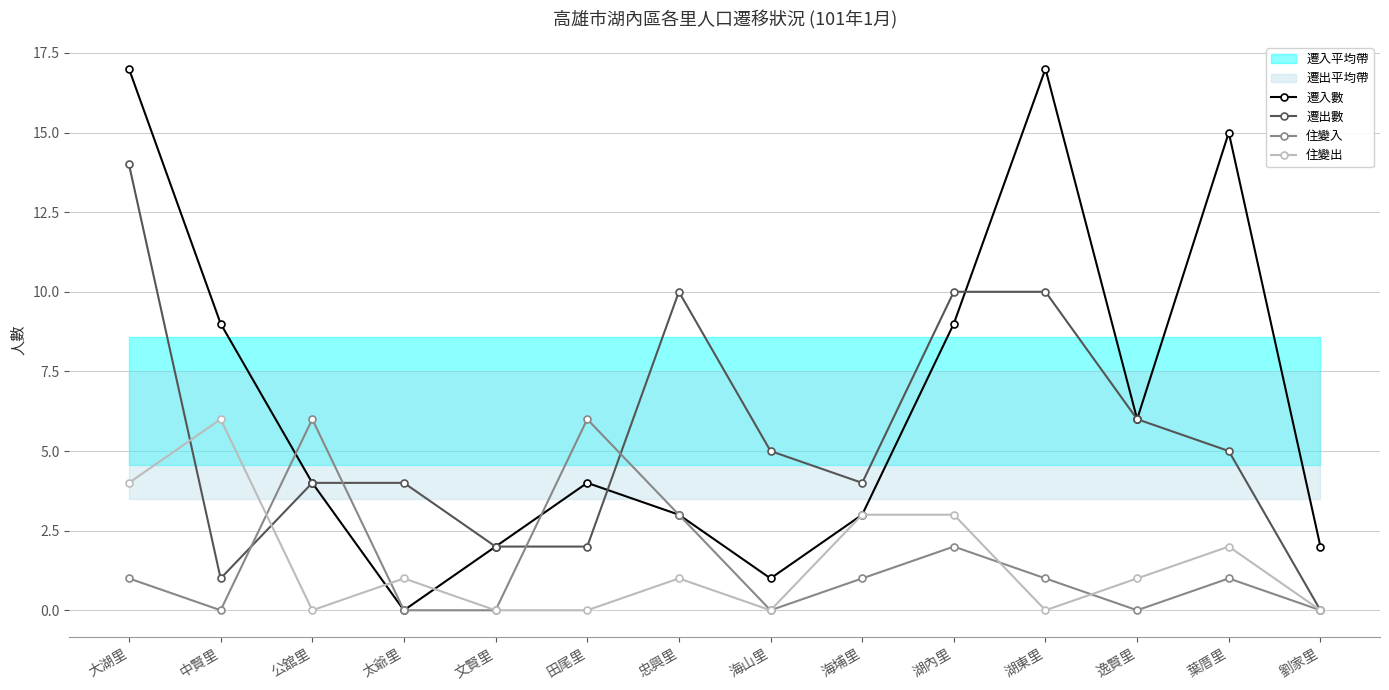

How many series are shown in this chart?

4